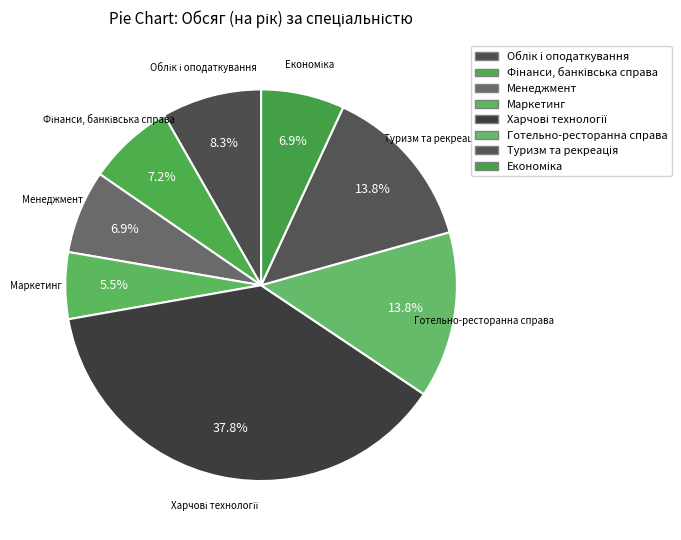

Is Харчові технології the majority of the pie?

No